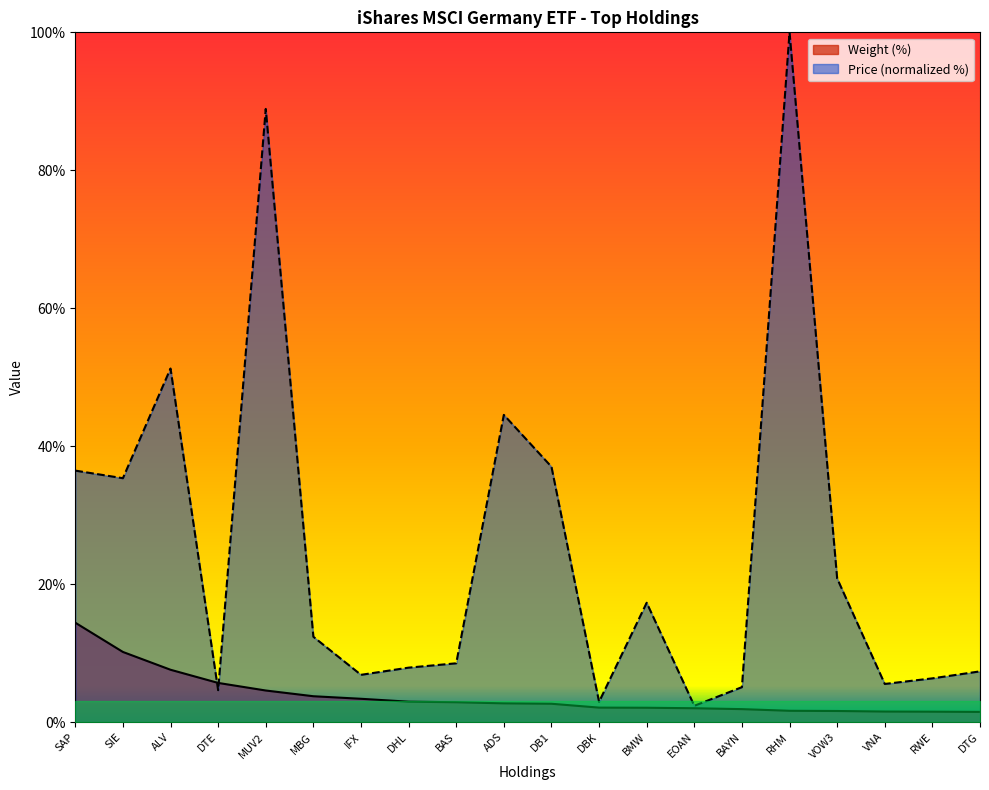

What is the label of the 7th point from the left?

IFX